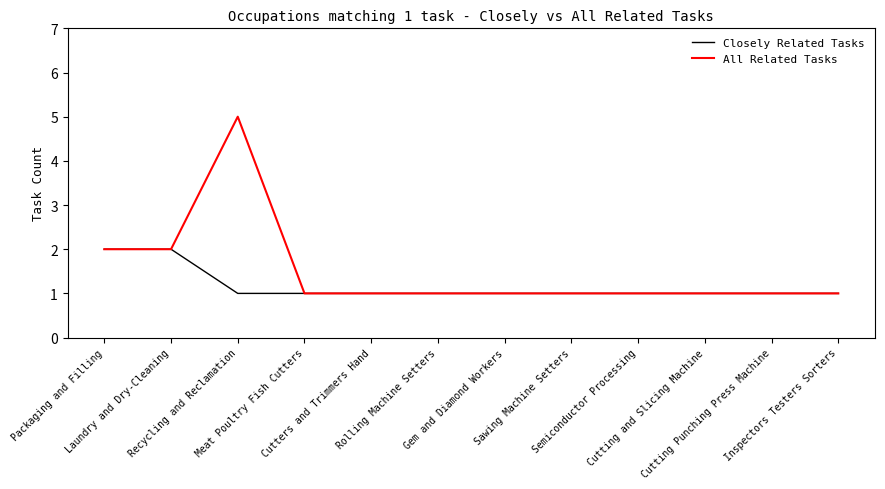

Which series has the largest total across all categories?

All Related Tasks